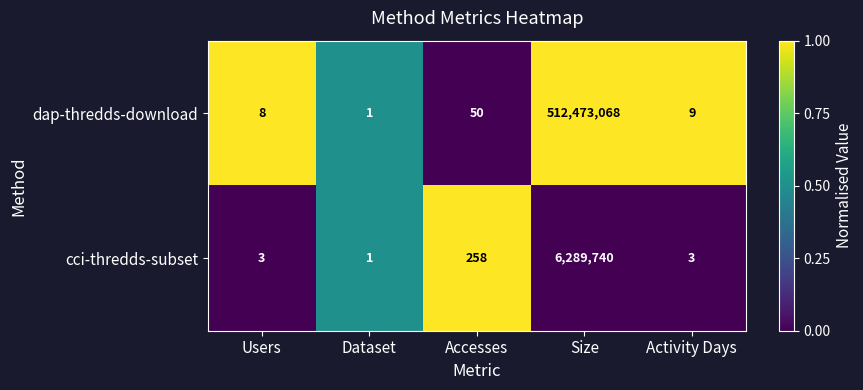

Which category has the highest value across all series?

Size